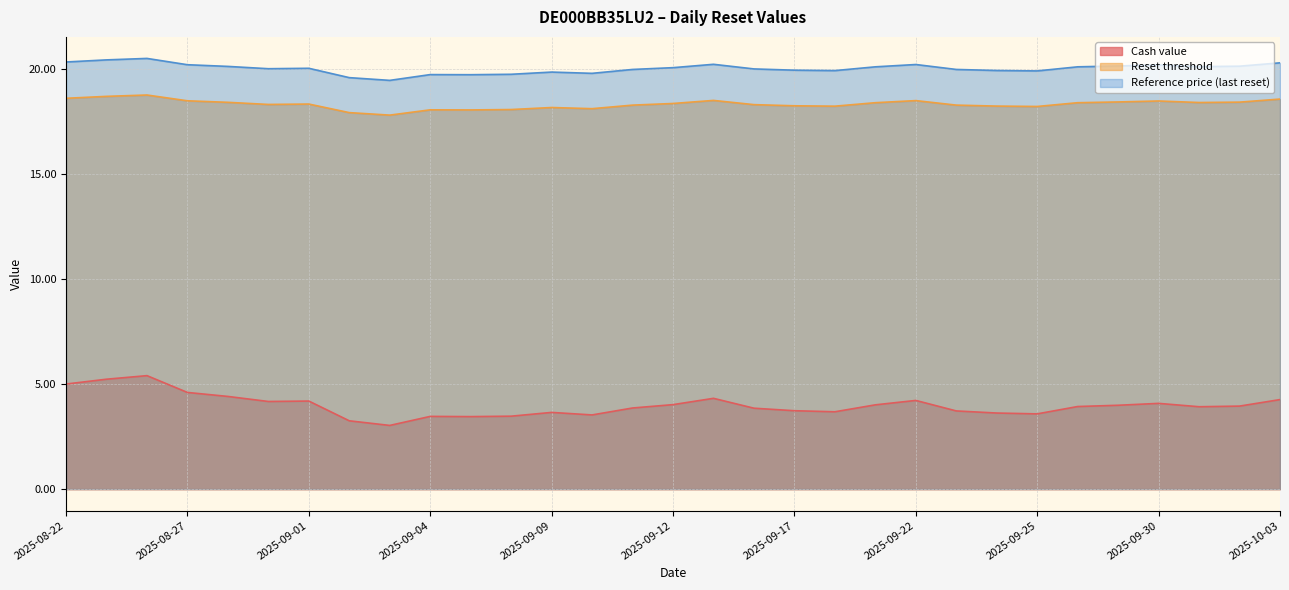

At 2025-09-29, list the series in order from largest to smallest.

Reference price (last reset), Reset threshold, Cash value